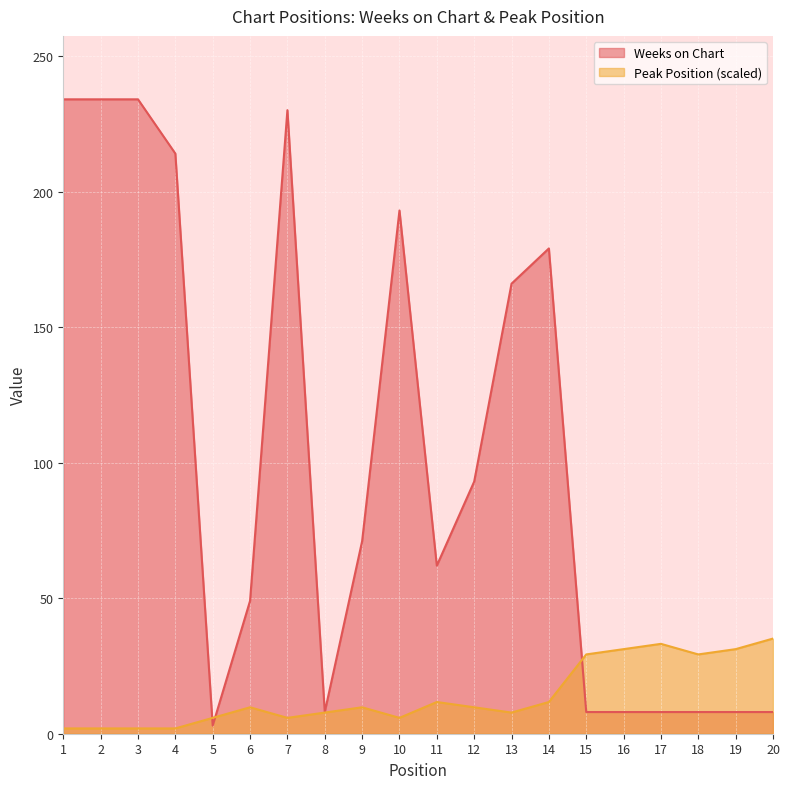

Which series changed the most between 11 and 13?

Weeks on Chart